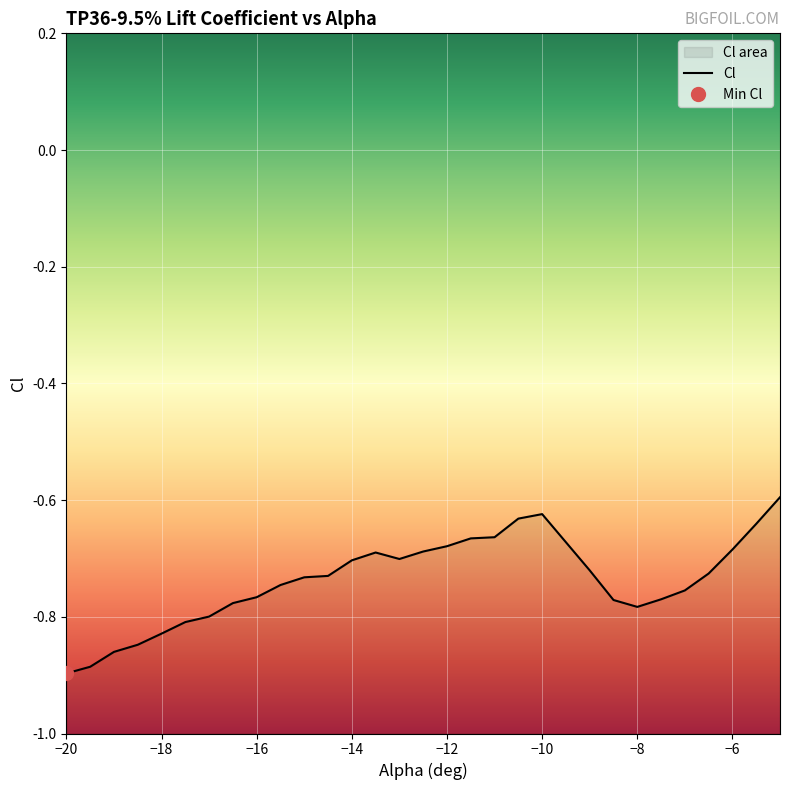

Reading left to right, transcribe all the data shown in this chart.

-0.9	-0.9	-0.9	-0.8	-0.8	-0.8	-0.8	-0.8	-0.8	-0.7	-0.7	-0.7	-0.7	-0.7	-0.7	-0.7	-0.7	-0.7	-0.7	-0.6	-0.6	-0.7	-0.8	-0.8	-0.8	-0.8	-0.7	-0.7	-0.6	-0.6